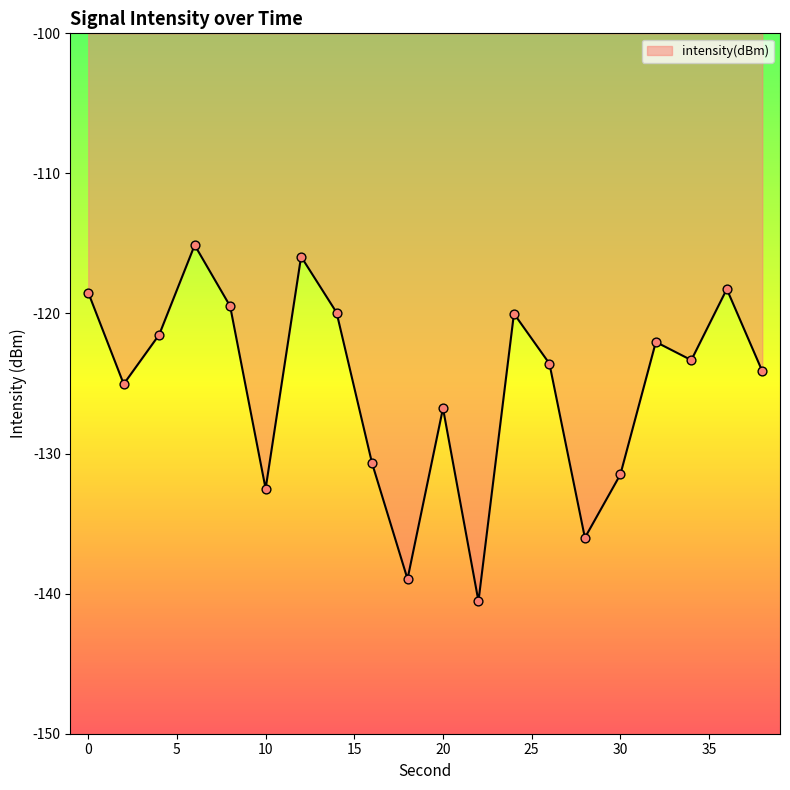

What is the difference between the maximum and minimum values?

25.4